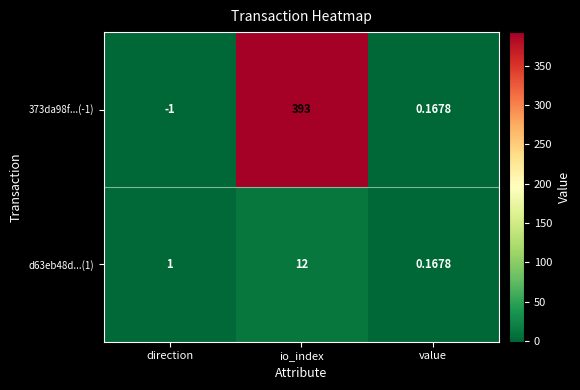

Which series has the largest range (max minus min)?

373da98f...(-1)